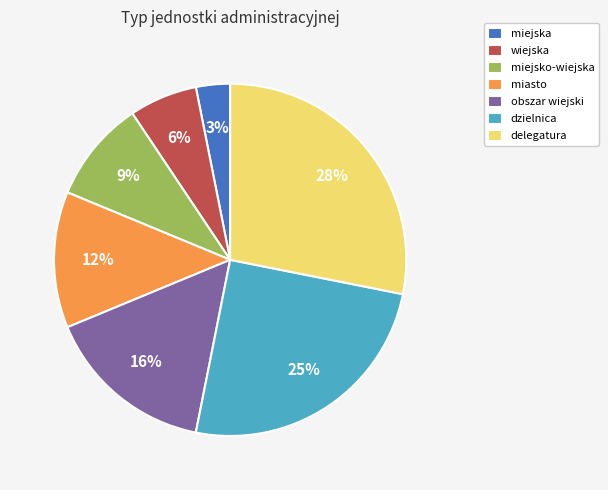

To the nearest percent, what is the average slice percentage?

14%